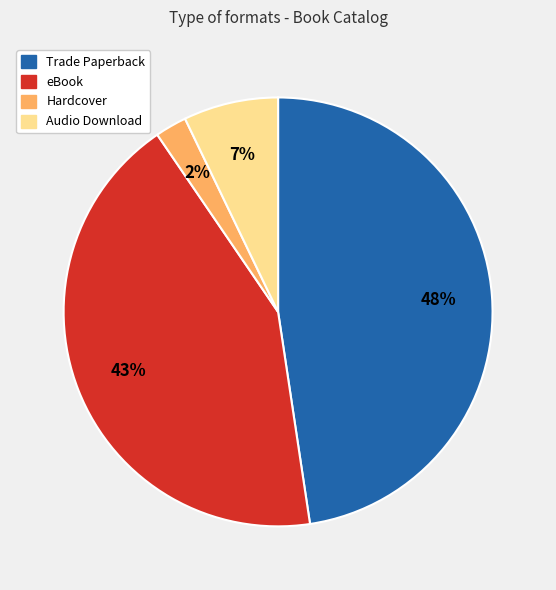

Combined, do Trade Paperback and eBook account for over 50%?

Yes